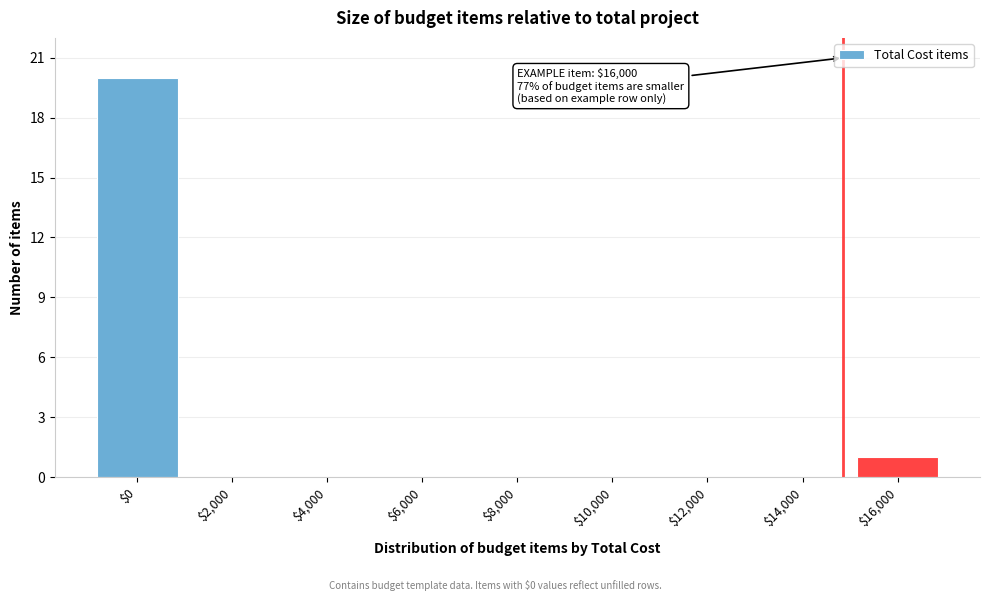

Where is the data nearest to the value 10?

$16,000